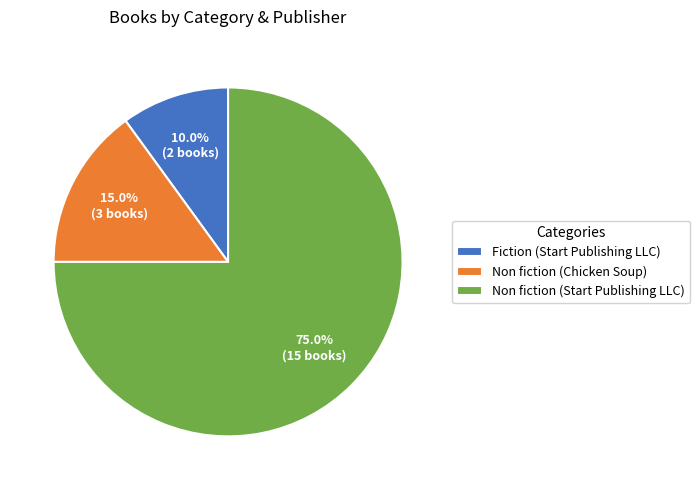

Combined, what portion of the pie is Non fiction (Start Publishing LLC) and Fiction (Start Publishing LLC)?

85.0%